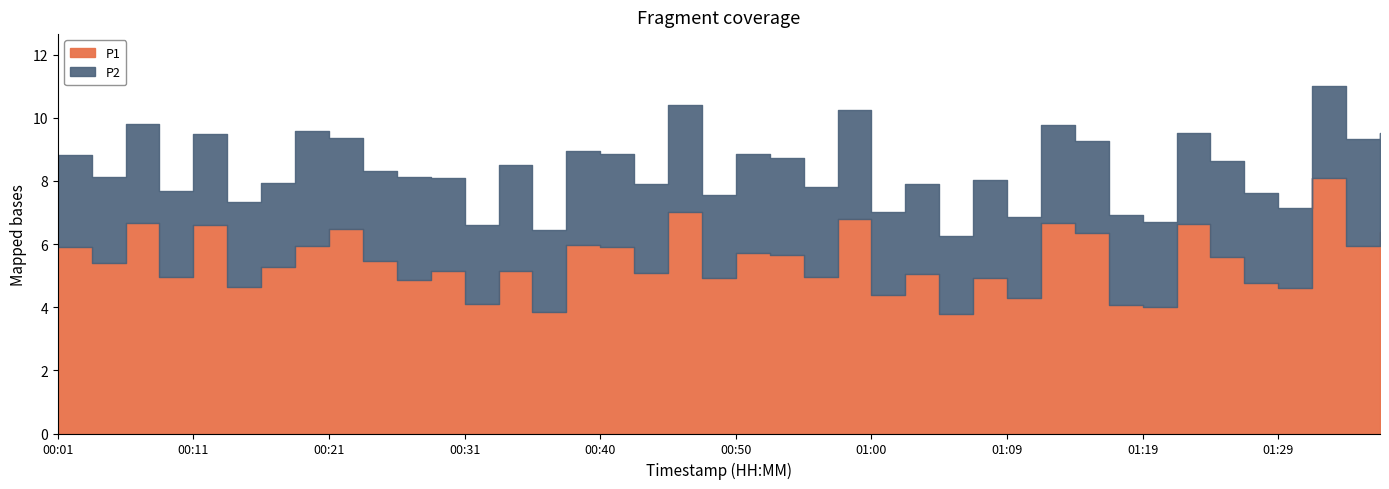

What is the value of the P2 point at the 39th from the left?

3.4